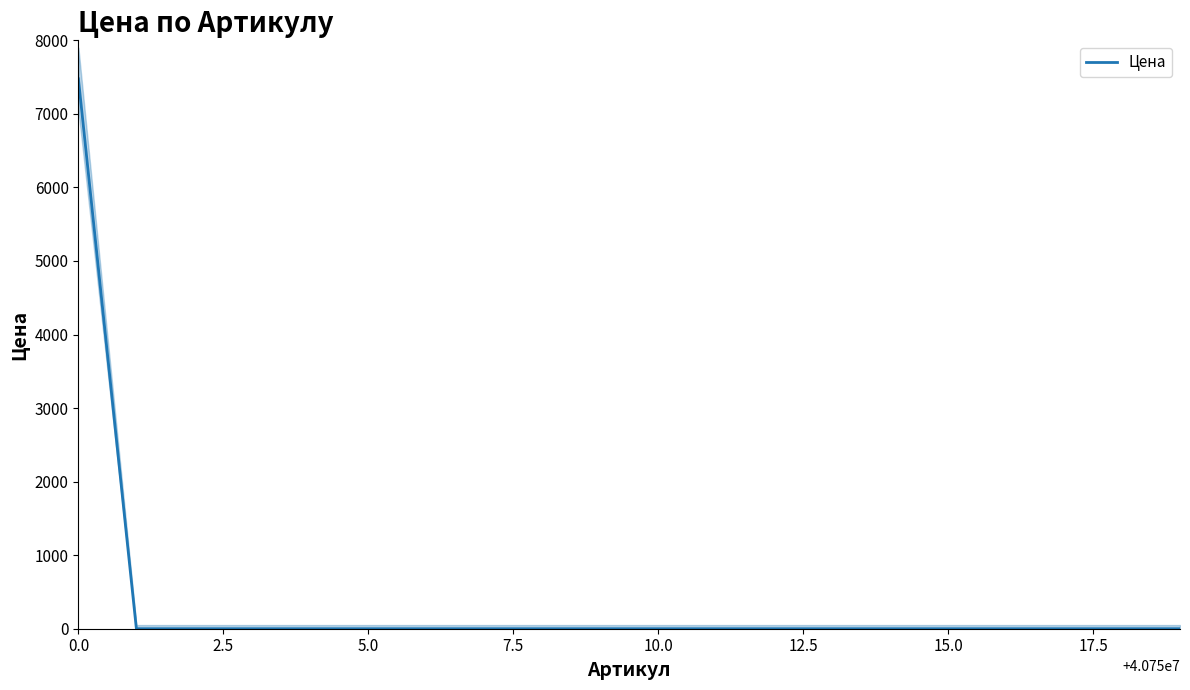

How many lines are shown in the chart?

1